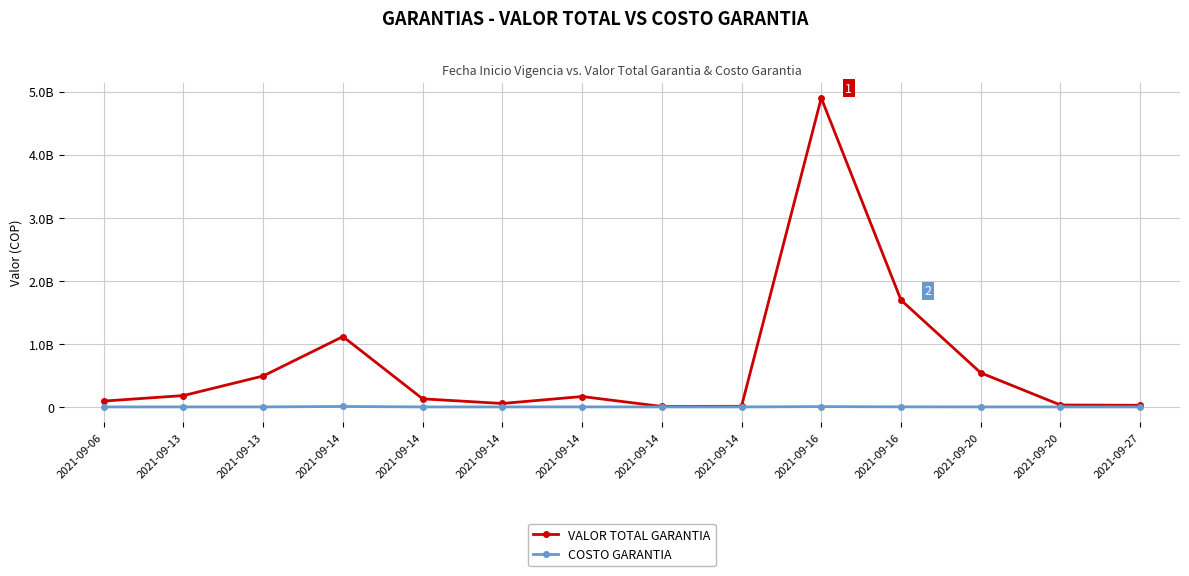

True or false: COSTO GARANTIA has more than 0 interior local peaks.

True